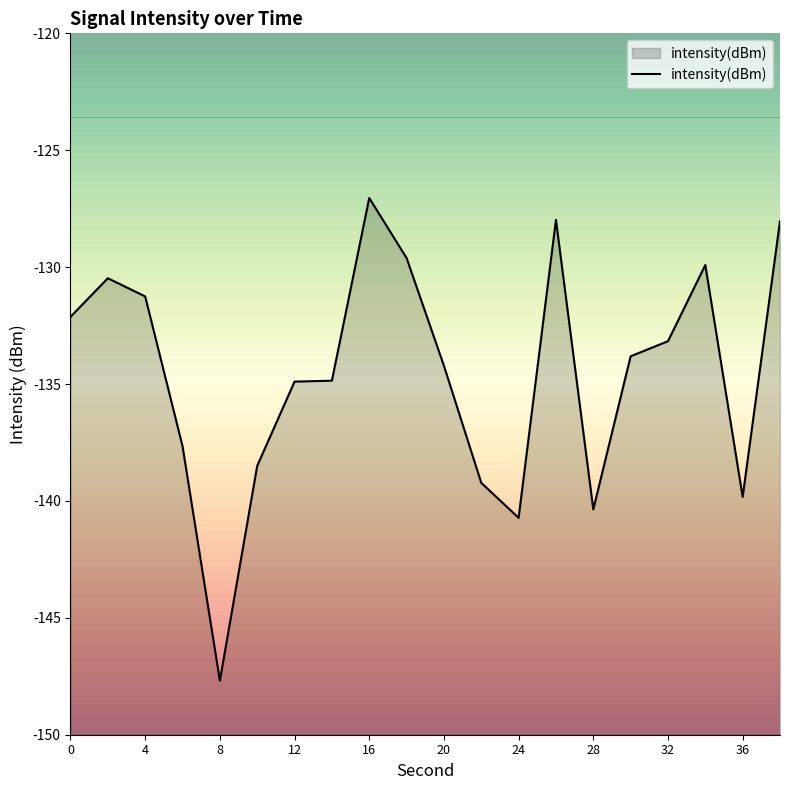

Is it true that the value at 32 is -223.3?

False